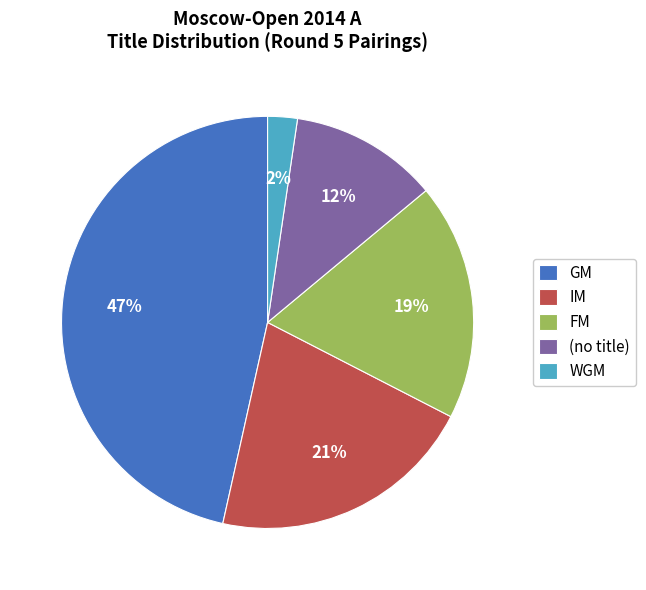

Is it true that IM is 8% of the pie?

False